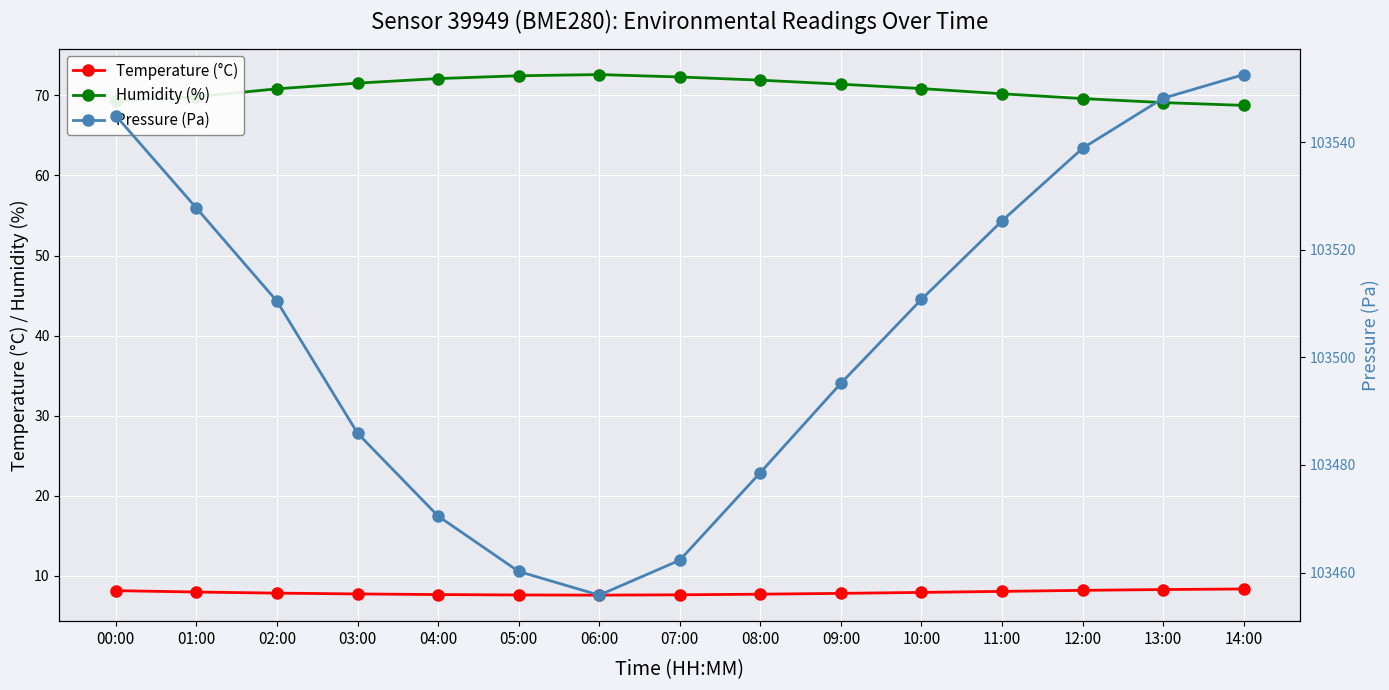

Where is the first local minimum for Temperature (°C)?

06:00